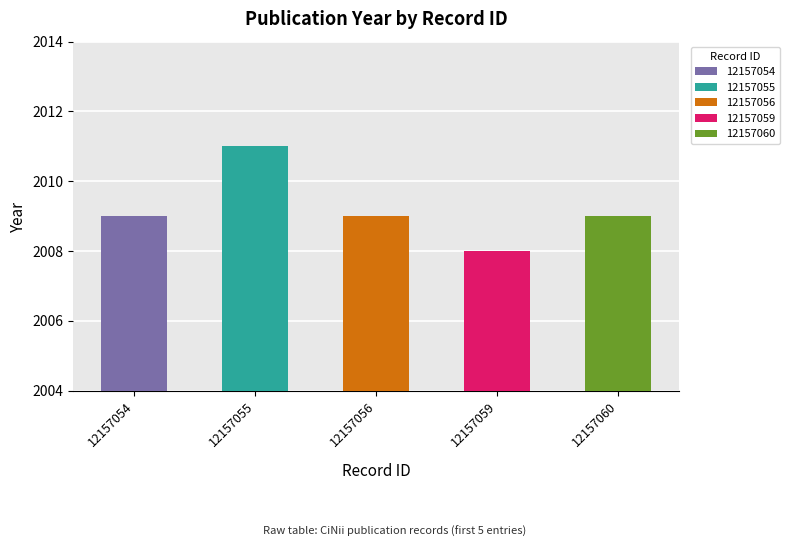

Read the value at 12157060.

2009